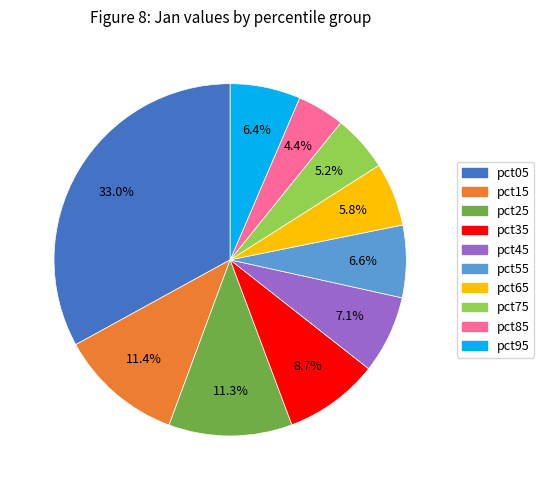

Combined, what portion of the pie is pct45 and pct85?

11.5%